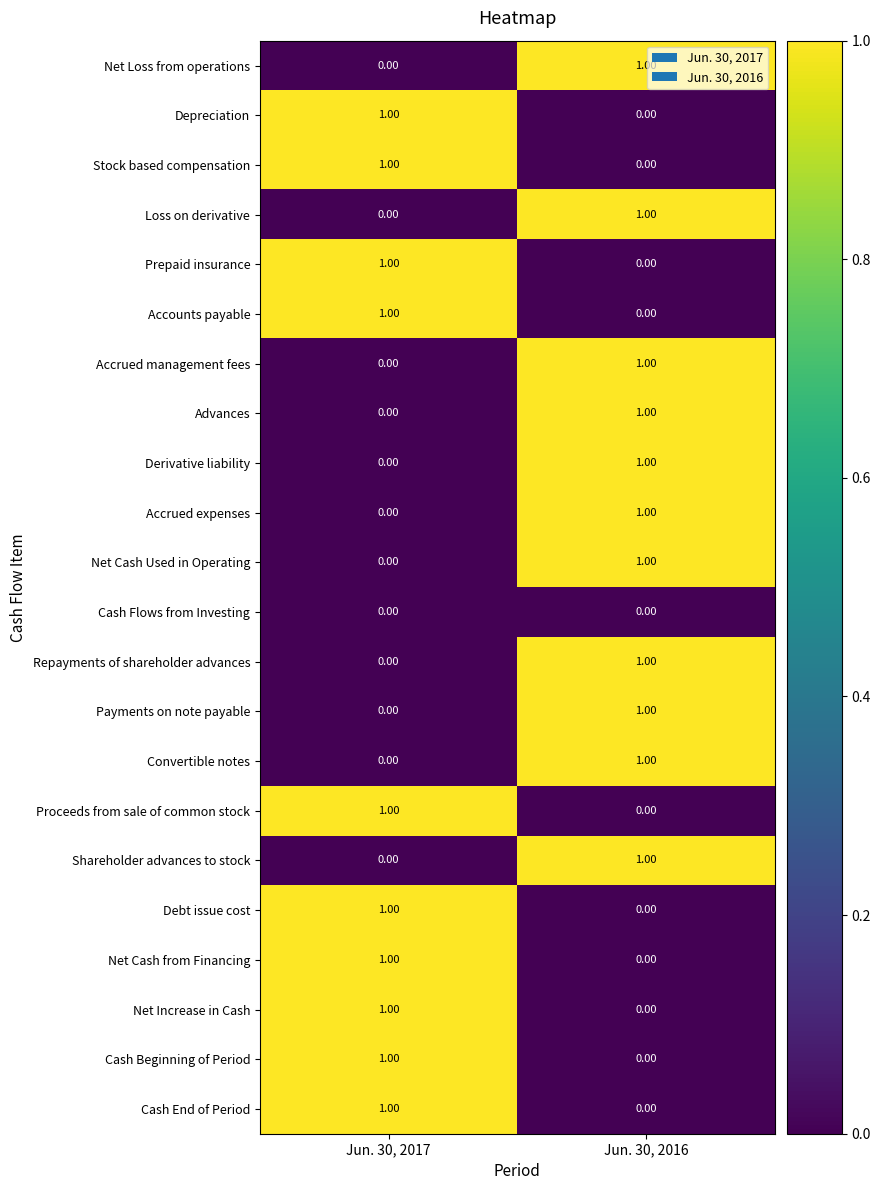

What is the total value across all series at Jun. 30, 2017?

10